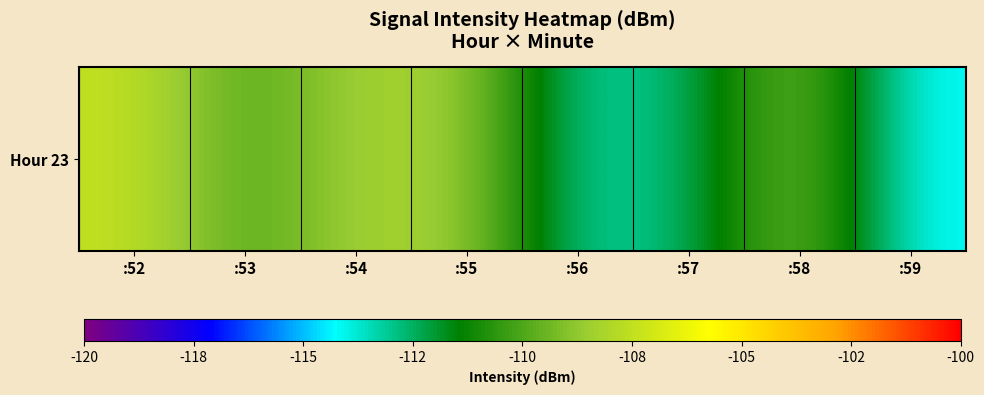

Where is the data nearest to the value -110?

:53